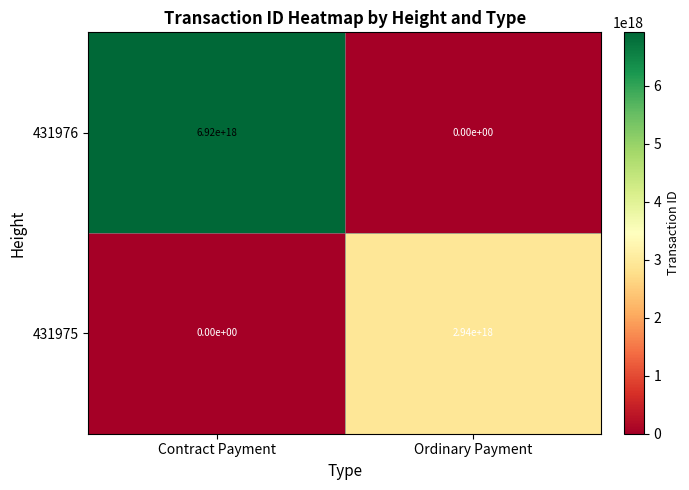

At which category is the sum across all series the highest?

Contract Payment